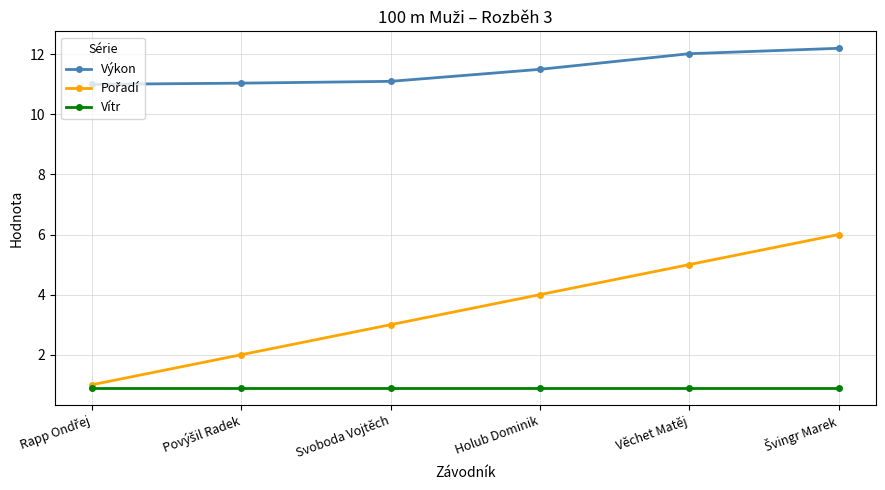

What position from the left is Věchet Matěj?

5